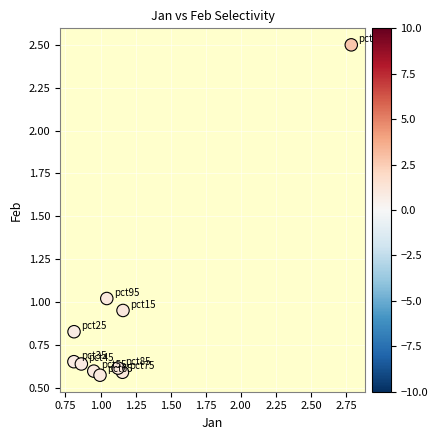

What is the average Y value?

0.9